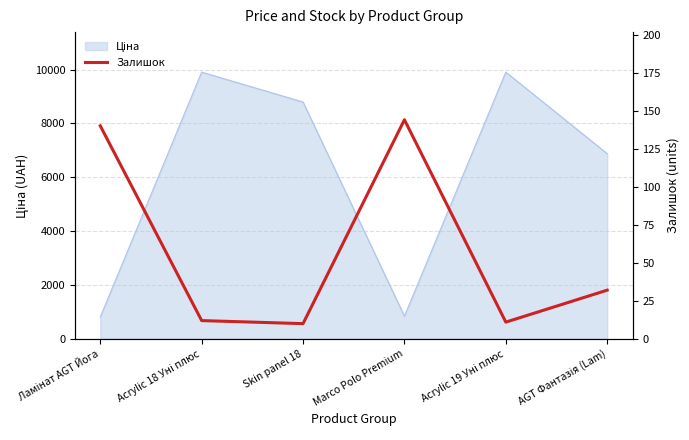

How many data points are less than 32?

3